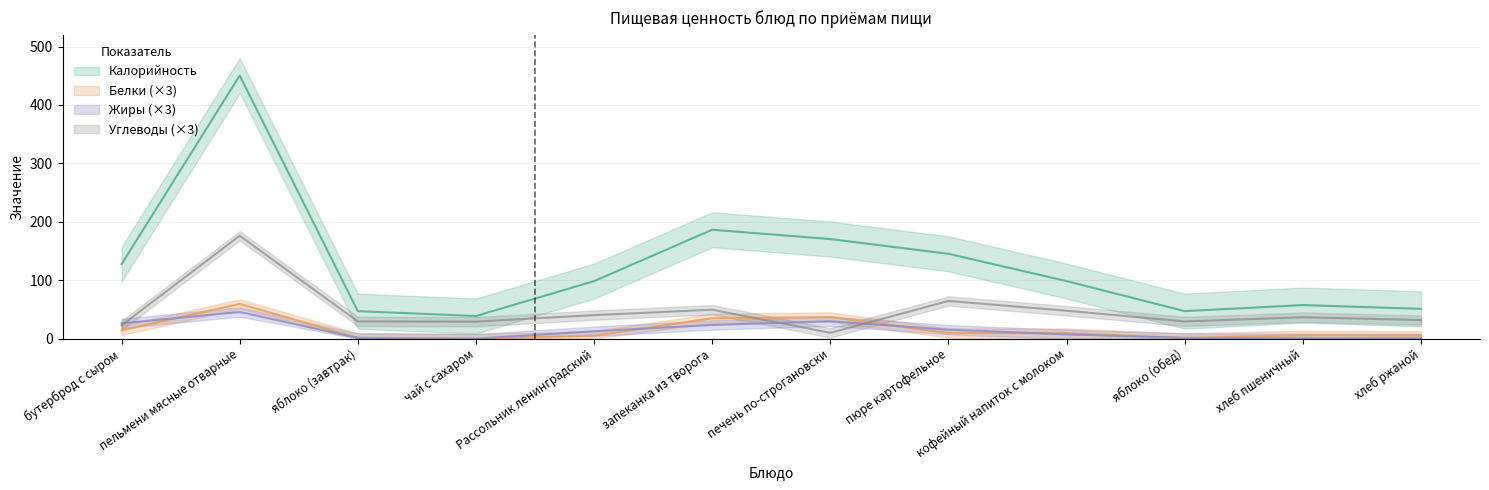

What is the label of the 6th point from the right?

печень по-строгановски